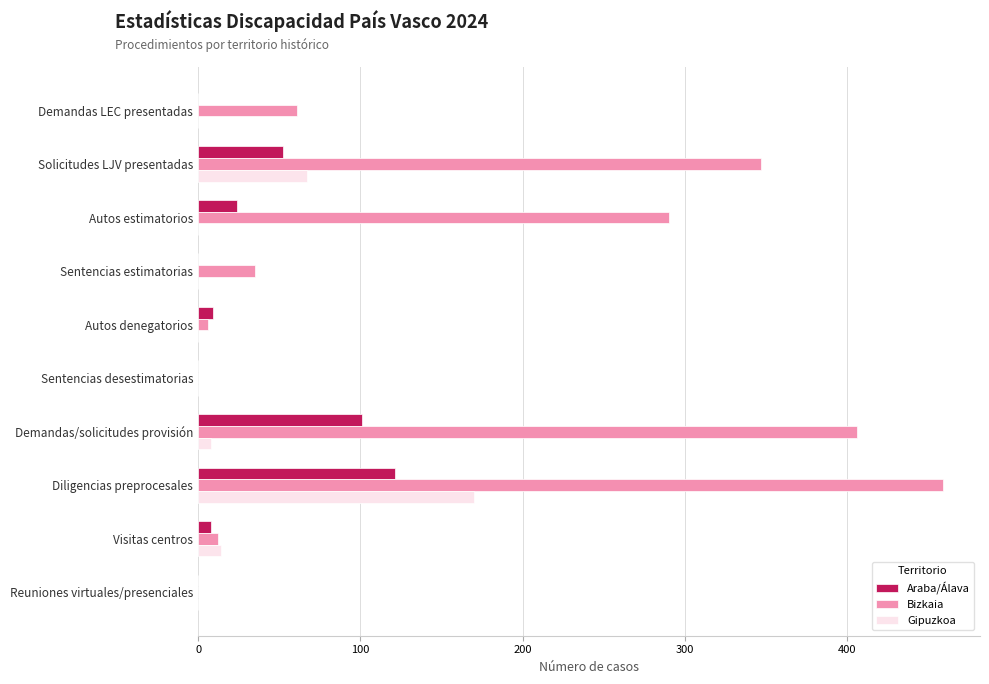

What is the total value across all series at Diligencias preprocesales?

750